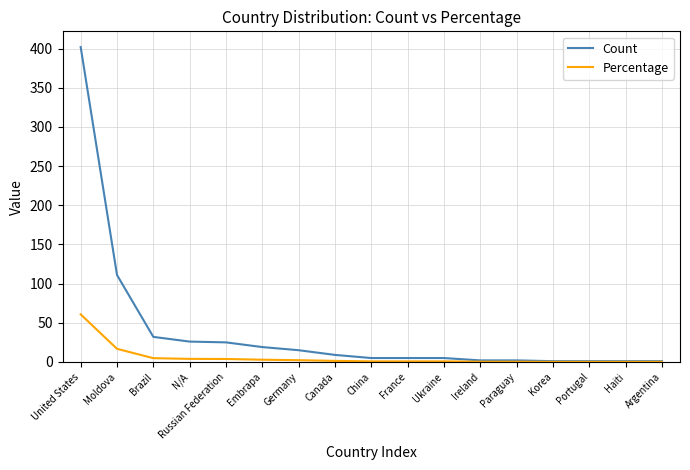

The value of Count at Moldova is 55.5. True or false?

False